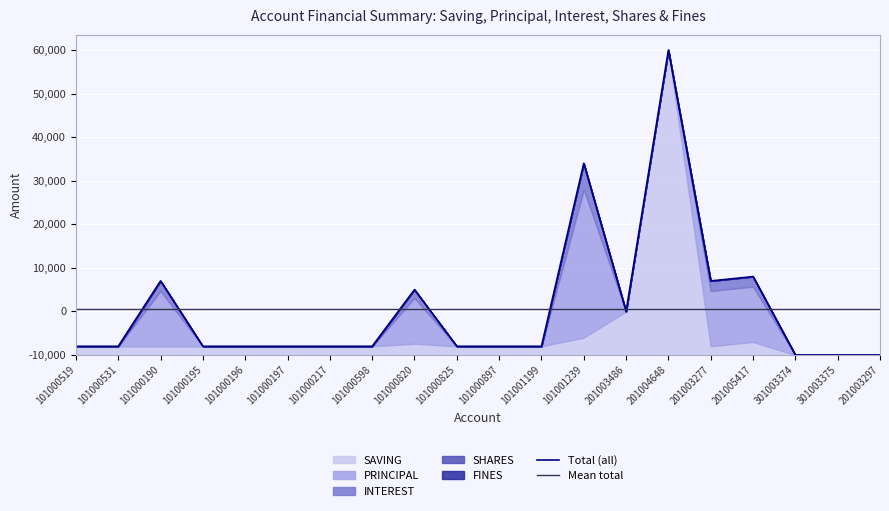

Which category has the highest value in the Total (all) series?

201004648